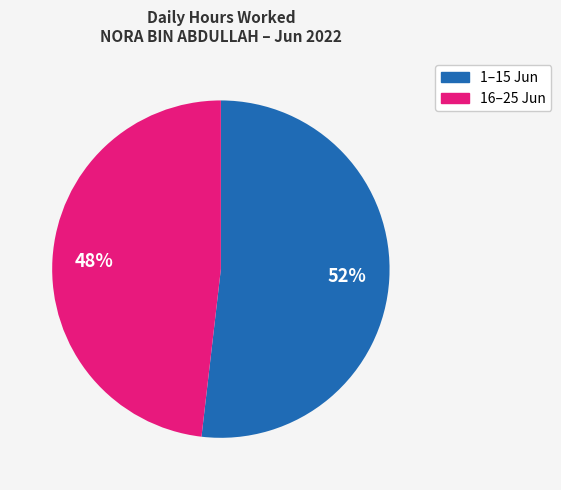

To the nearest percent, what is the average slice percentage?

50%